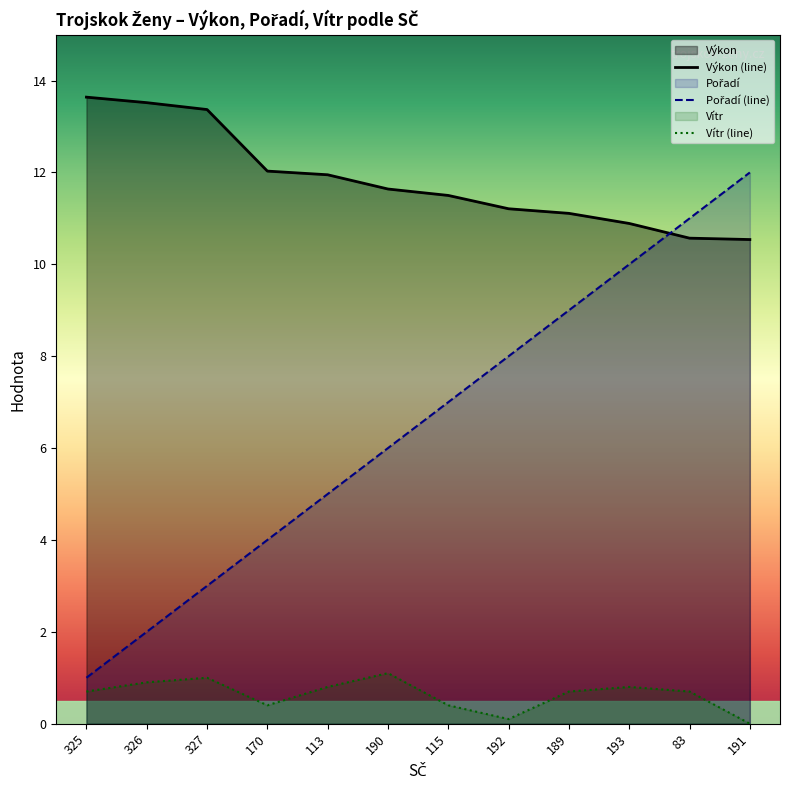

How many lines are shown in the chart?

3